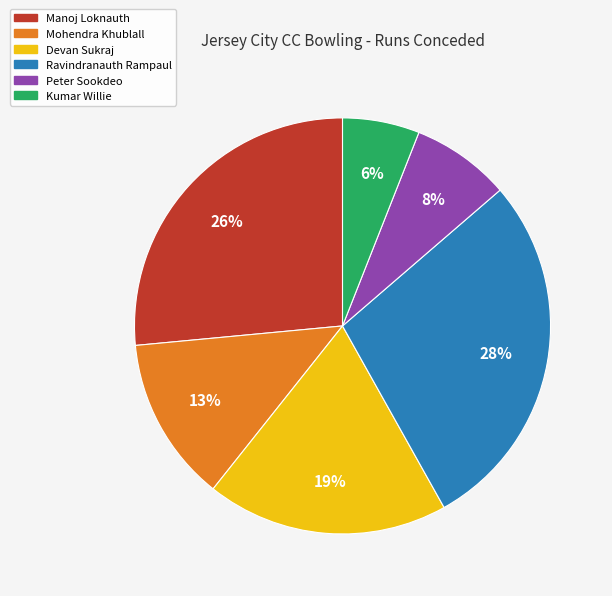

Combined, do Devan Sukraj and Manoj Loknauth account for over 50%?

No